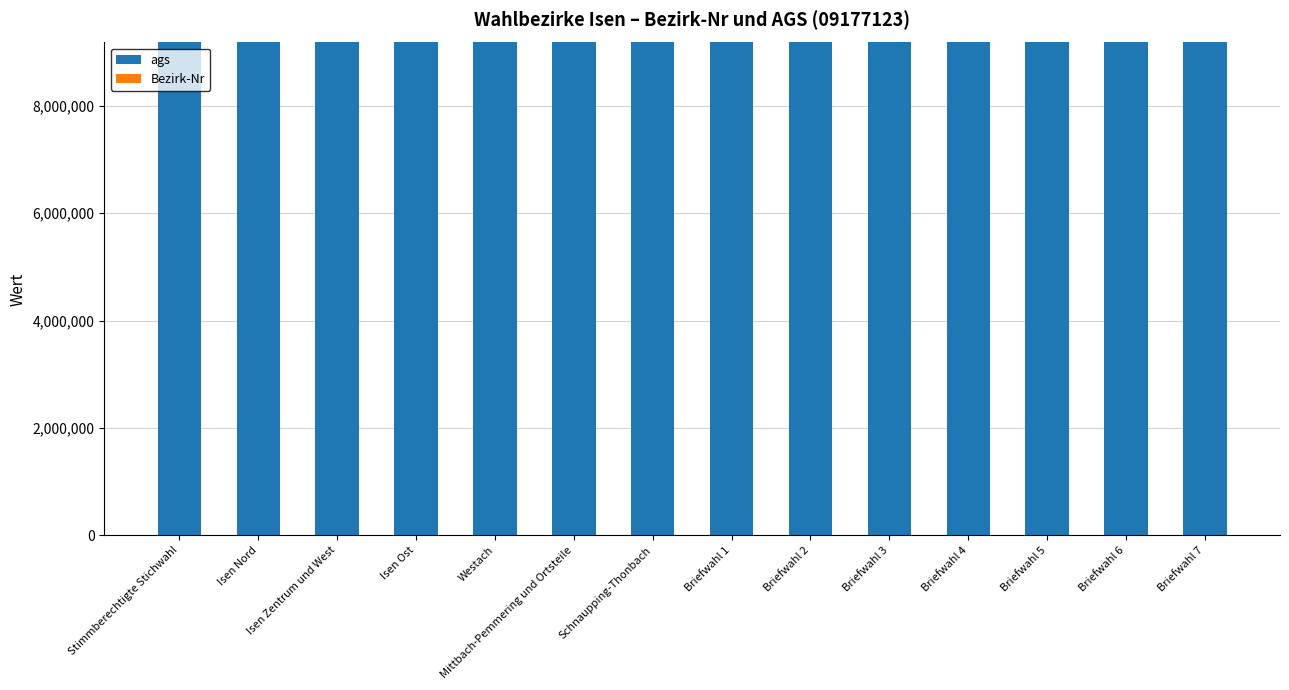

Does the chart contain stacked bars?

Yes